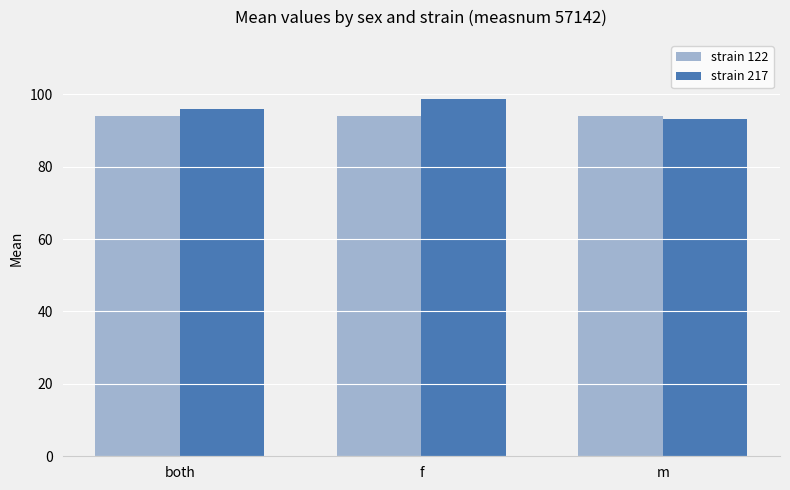

Reading left to right, transcribe all the data shown in this chart.

strain 122: 94.1	94.1	94.1
strain 217: 95.9	98.7	93.1